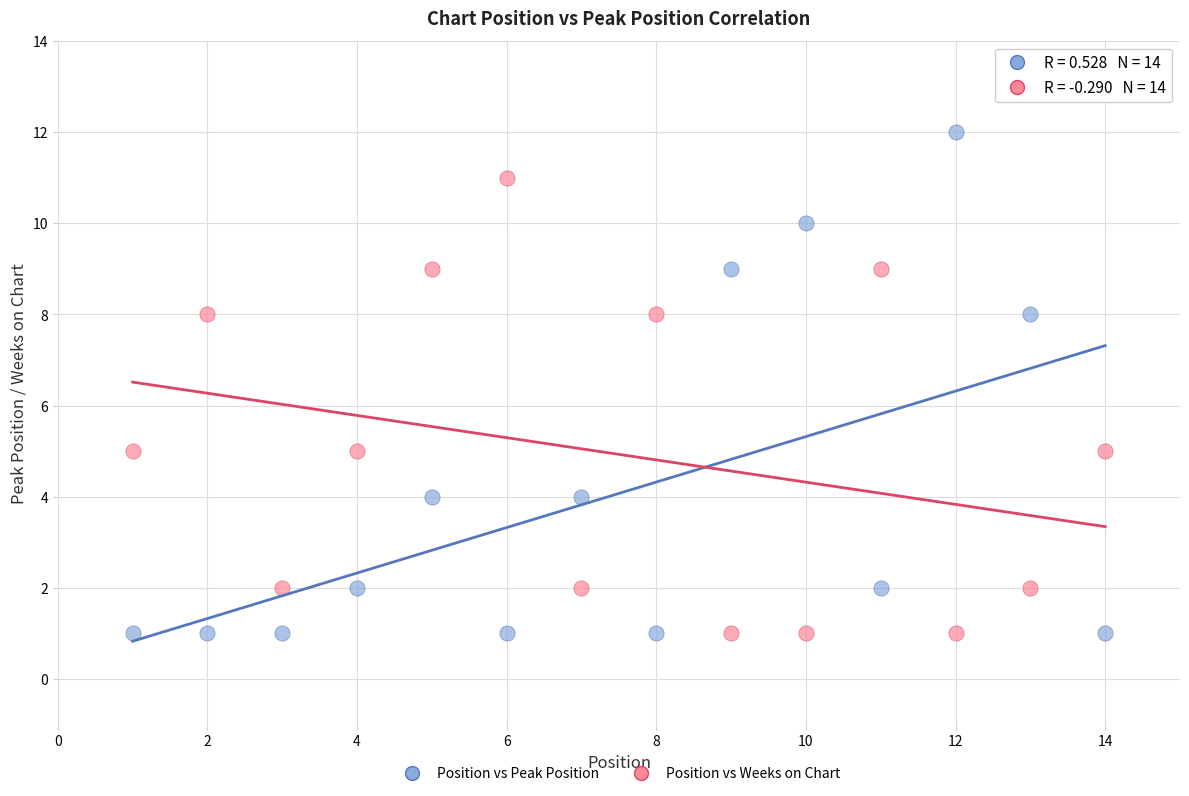

What are all the series names shown in the legend?

Position vs Peak Position, Position vs Weeks on Chart